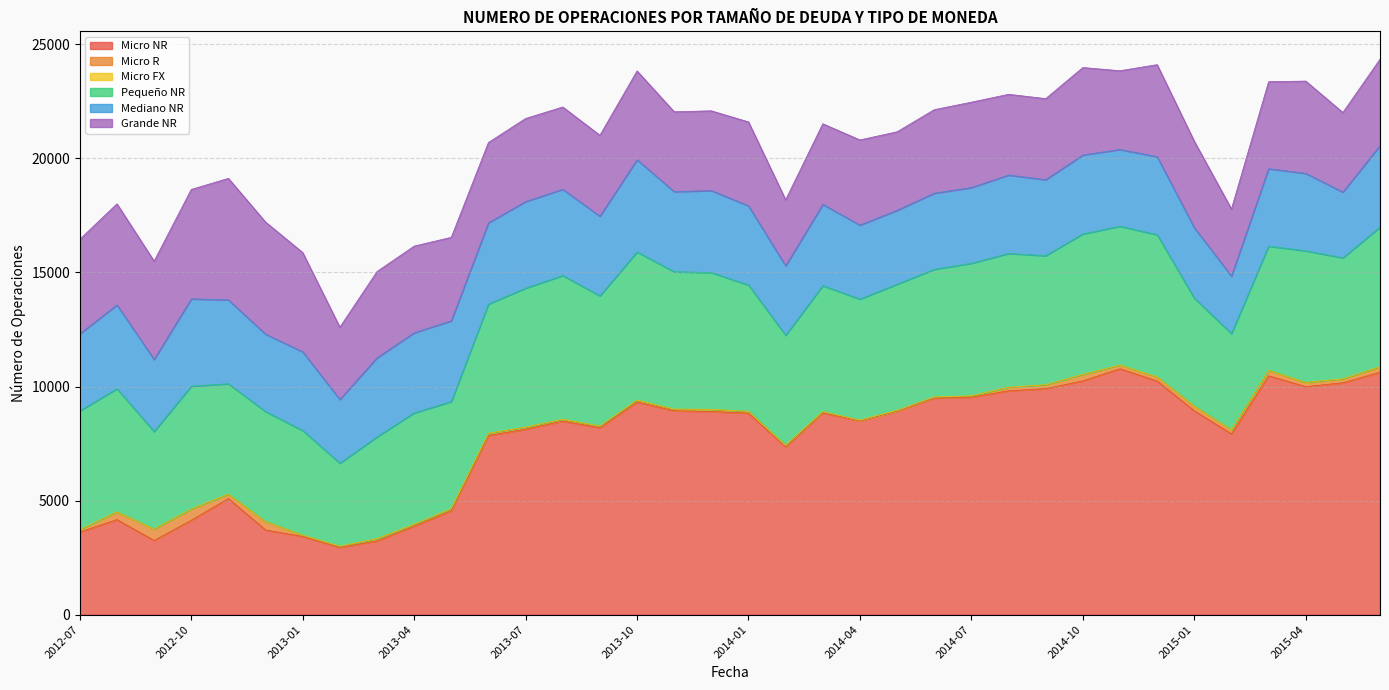

What is the difference between the maximum and minimum values in the Micro FX series?

20